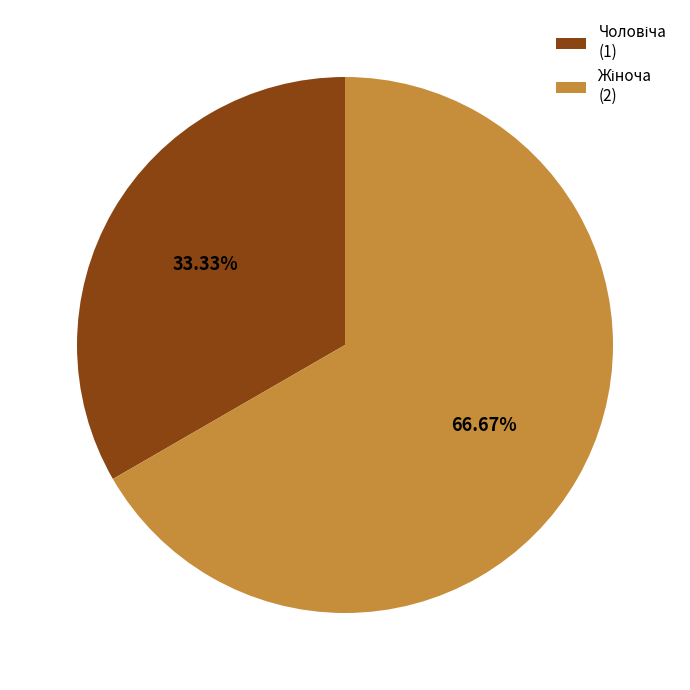

Count the number of slices in the pie.

2